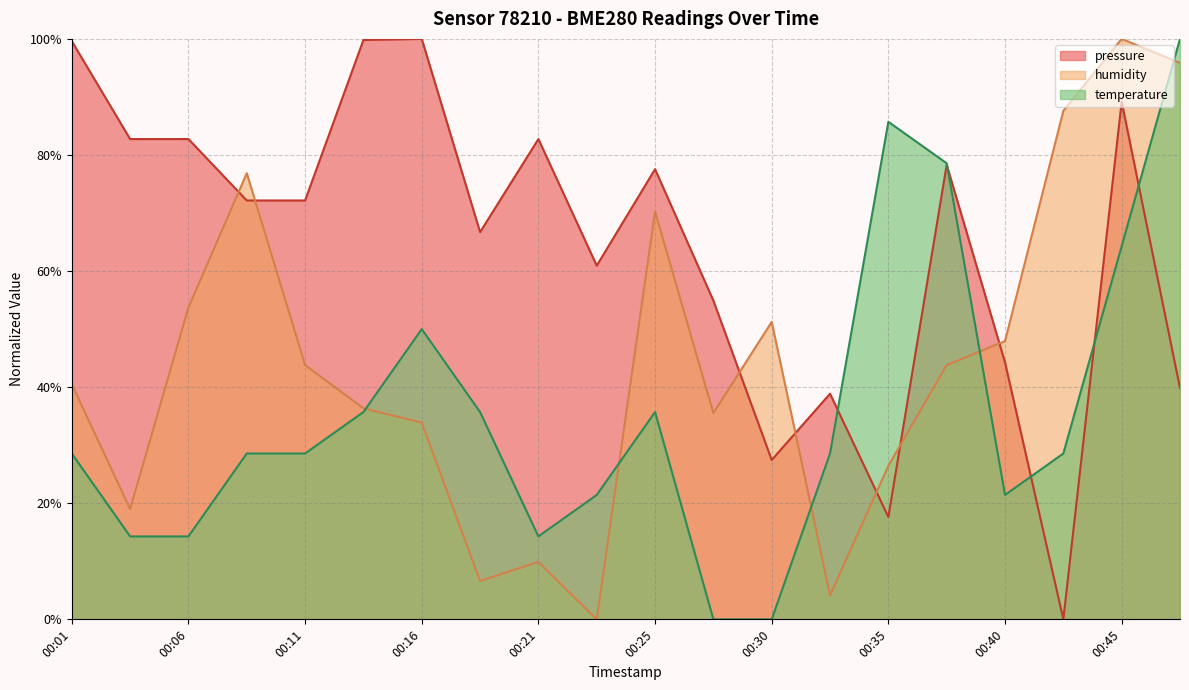

What is the difference between the maximum and minimum values in the humidity series?

100.0